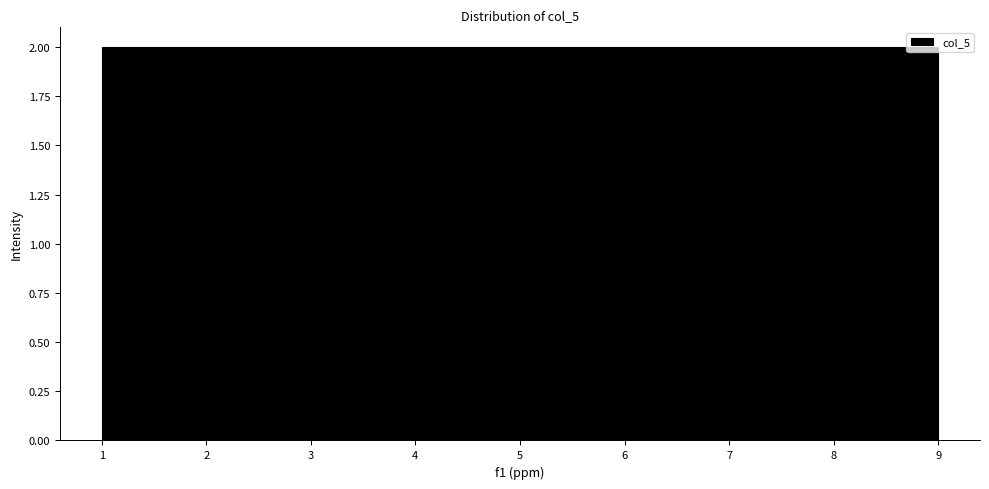

Reading left to right, list every bar in this chart as the range it spans on the x-axis followed by its height. Neither the bar edges nor the heights are printed on the chart, so give them approximately, as read against the axes.

1.0 to 1.9: 2
1.9 to 2.8: 2
2.8 to 3.7: 2
3.7 to 4.6: 2
4.6 to 5.4: 2
5.4 to 6.3: 2
6.3 to 7.2: 2
7.2 to 8.1: 2
8.1 to 9.0: 2